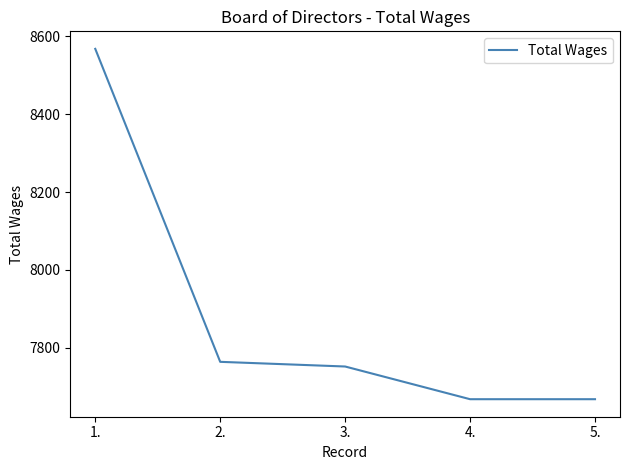

How many series are shown in this chart?

1